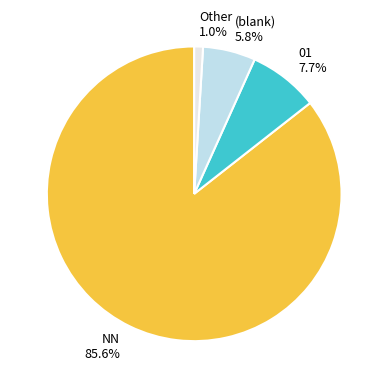

True or false: NN accounts for 28% of the total.

False